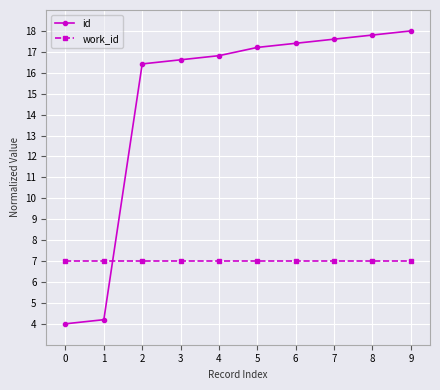

Is it true that id equals 11.9 at 9?

False